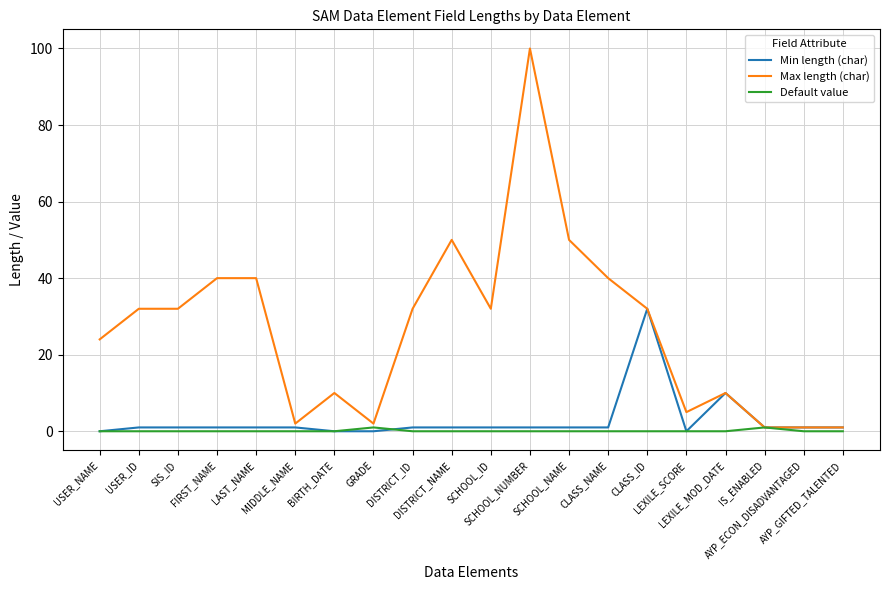

Which series has the largest range (max minus min)?

Max length (char)